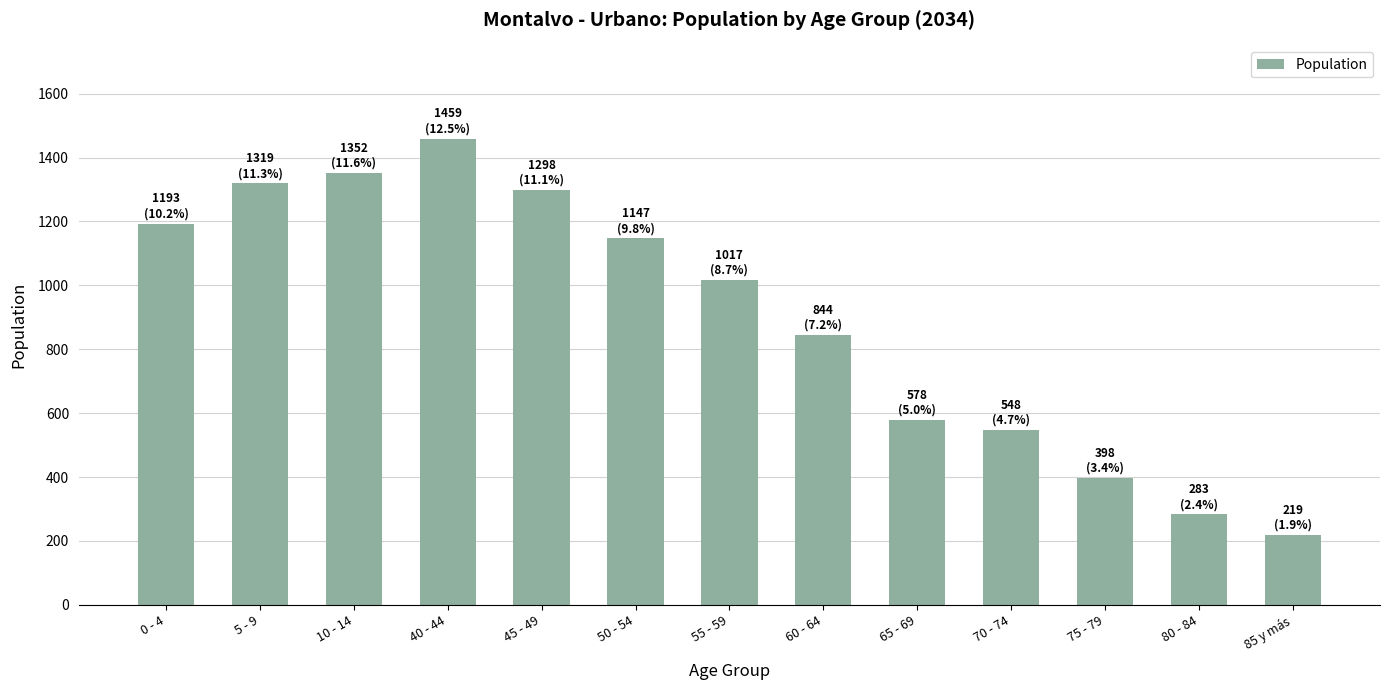

What is the label of the 7th bar from the left?

55 - 59